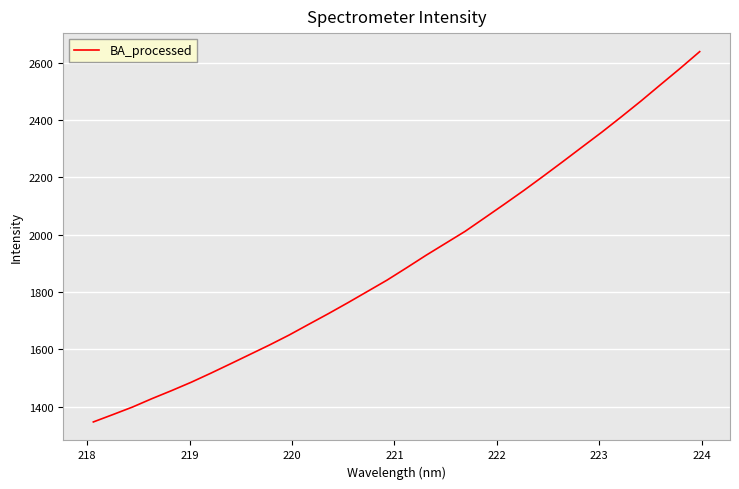

What is the difference between the maximum and minimum values?

1291.0